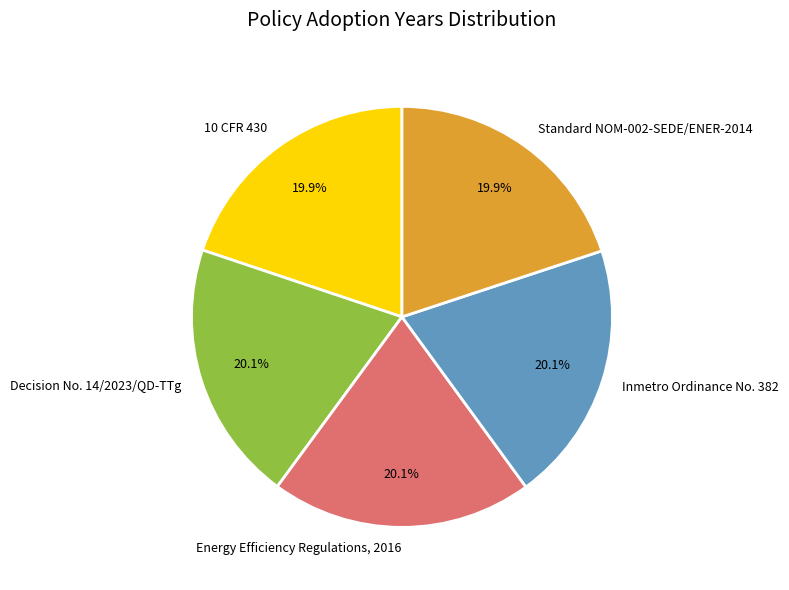

Is there a majority slice in this chart?

No